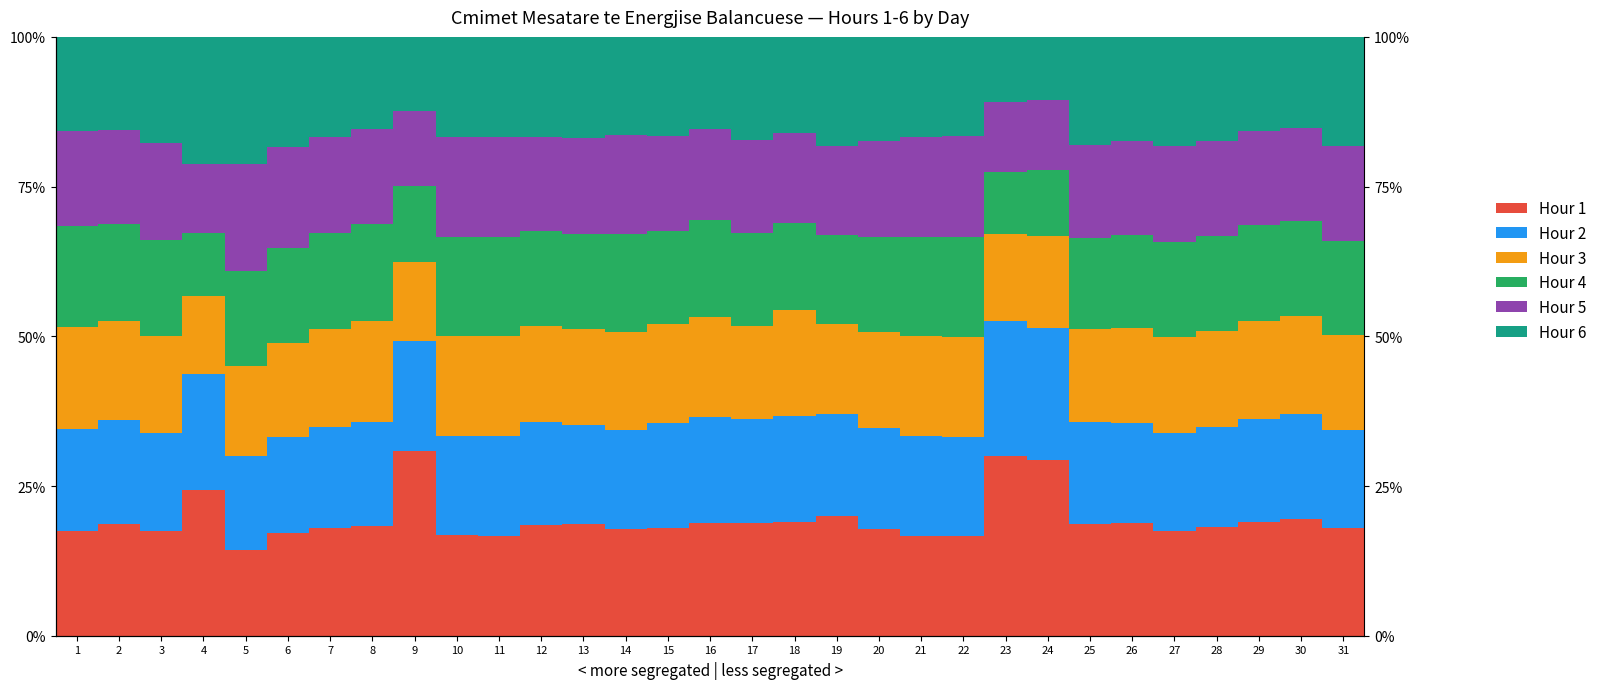

The value of Hour 6 at 10 is 16.8. True or false?

True